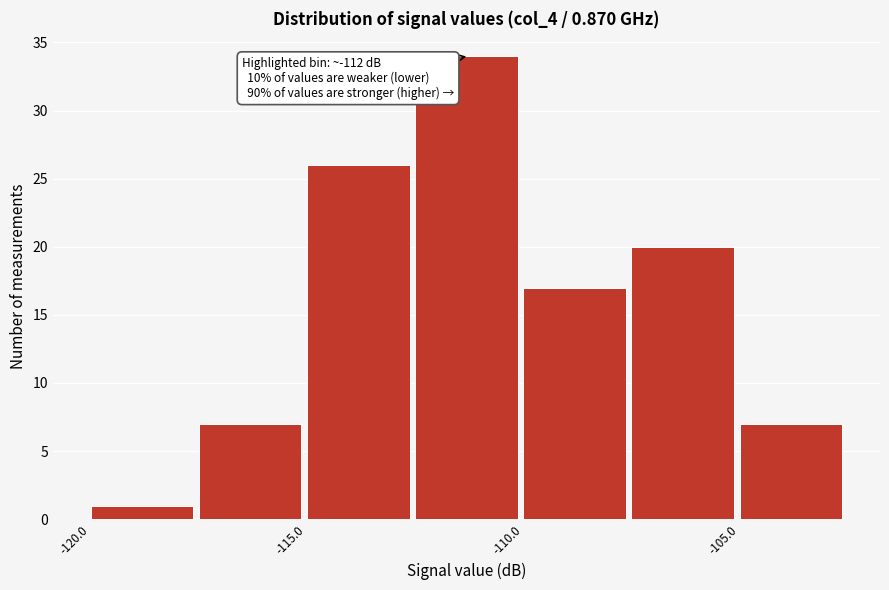

Over which range of the x-axis is the bar tallest?

-112.5 to -110.0